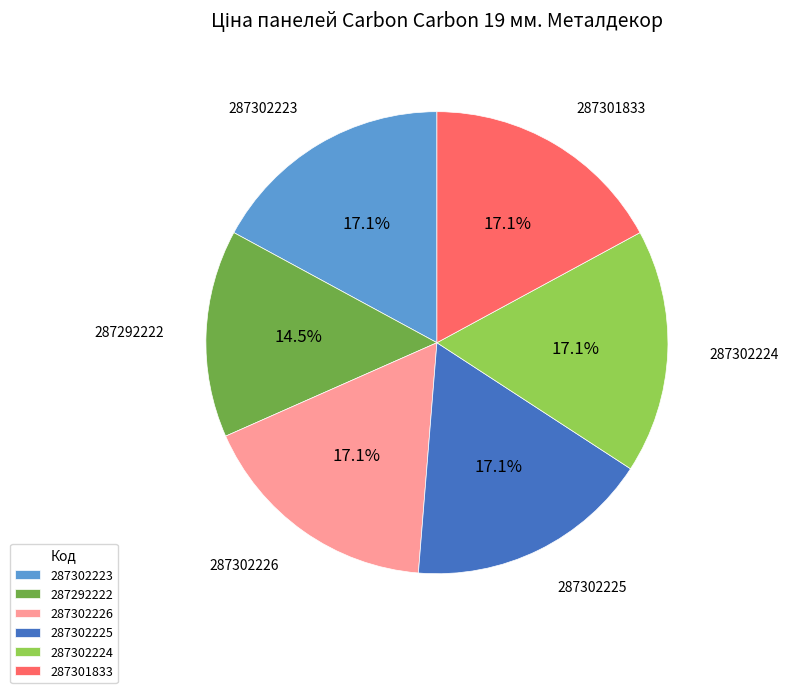

Is the sum of 287302224 and 287302225 greater than half?

No